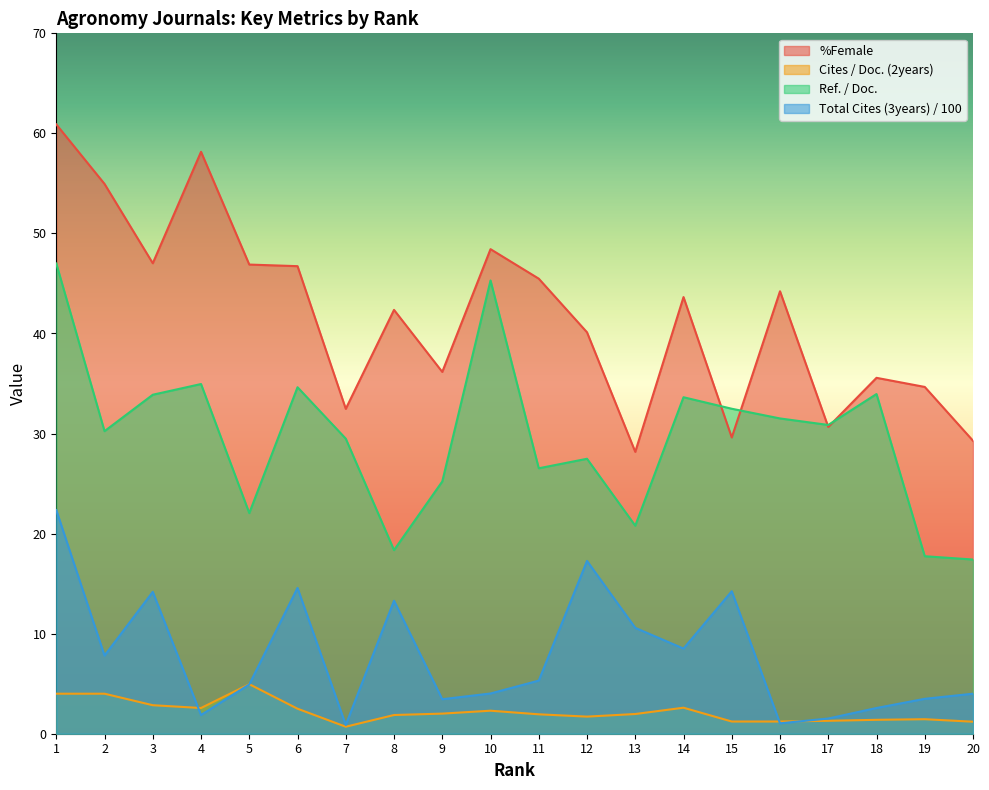

The %Female series shows 60.4 at 18. True or false?

False